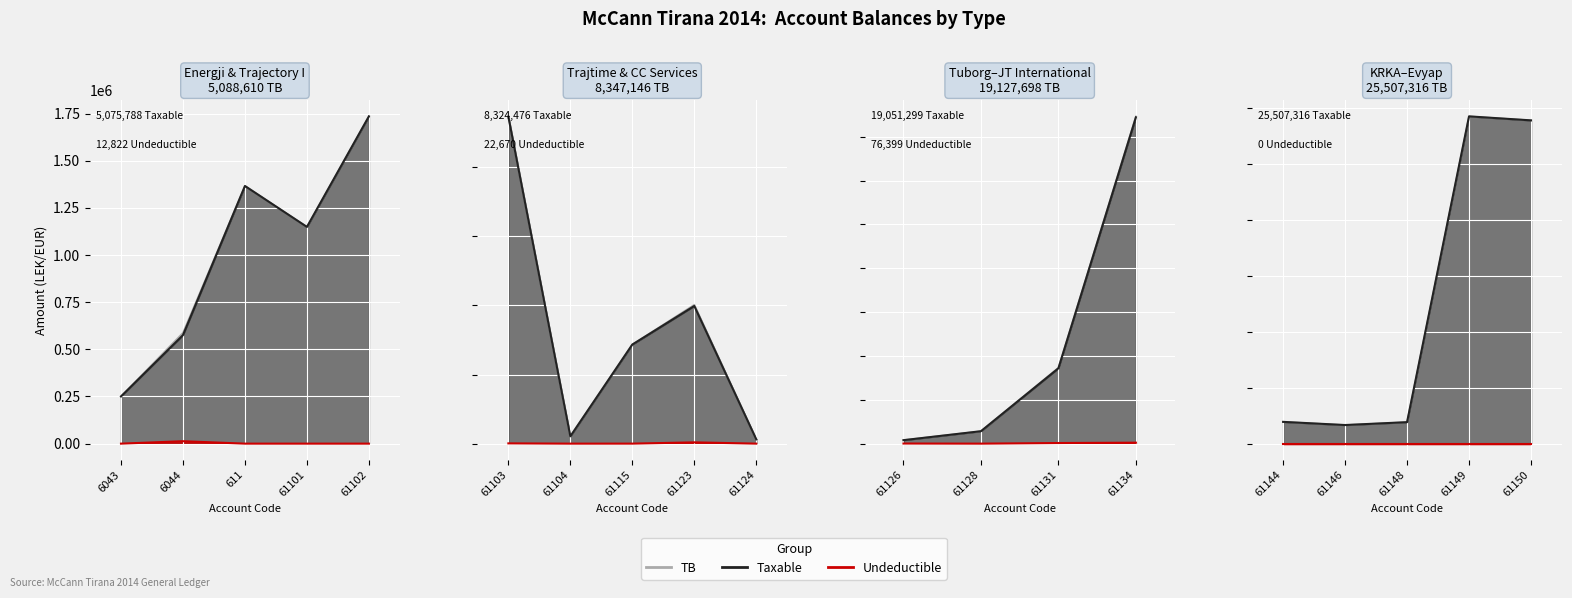

What is the label of the 16th point from the left?

61146